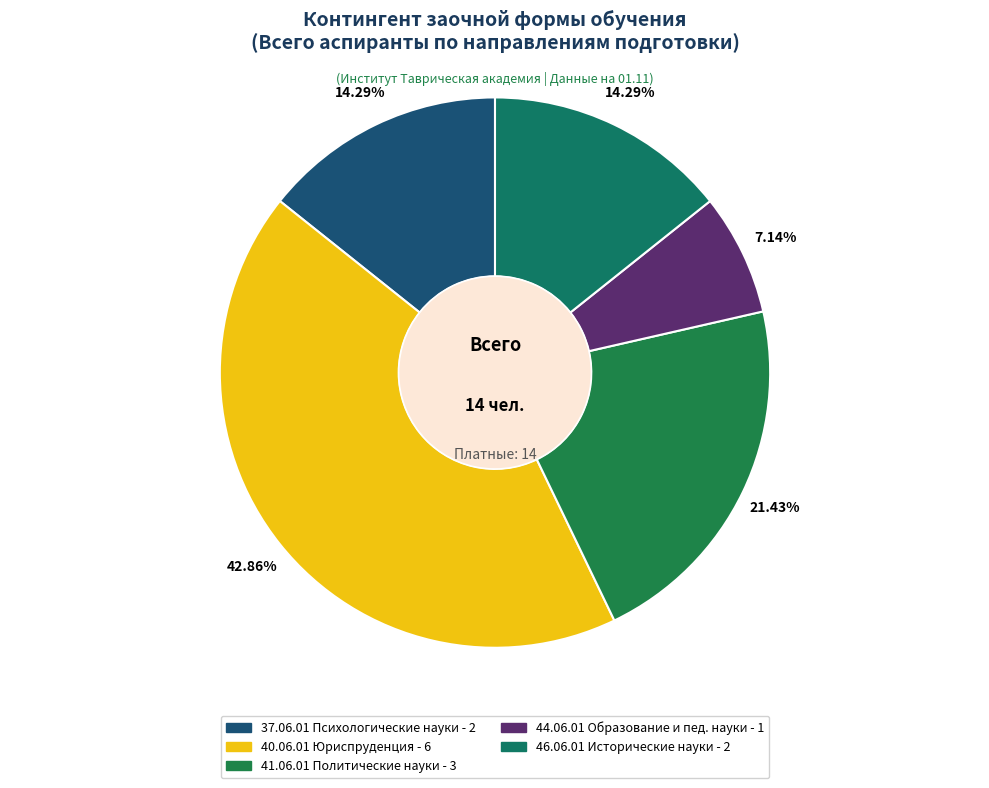

Rank the categories by value from highest to lowest.

40.06.01 Юриспруденция, 41.06.01 Политические науки, 37.06.01 Психологические науки, 46.06.01 Исторические науки и археология, 44.06.01 Образование и педагогические науки